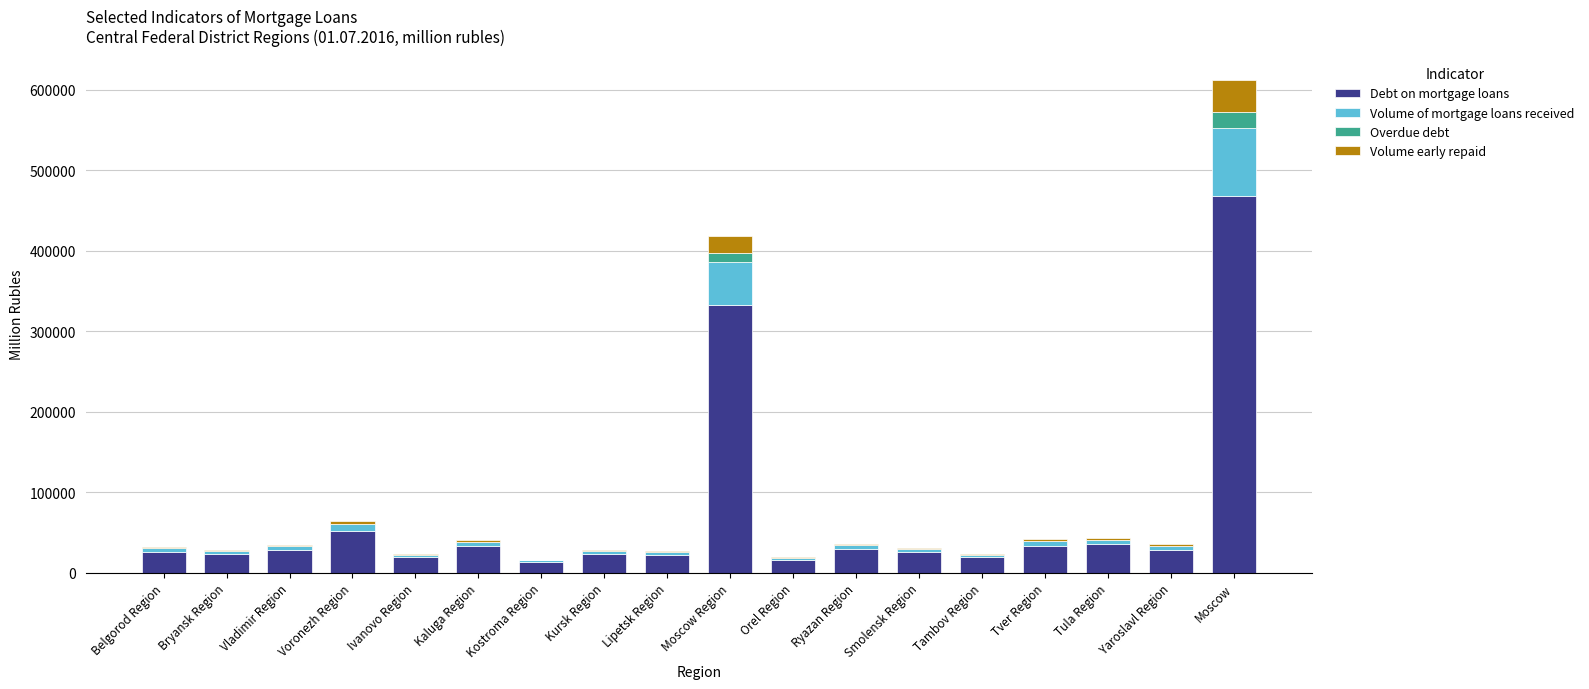

Count the number of categories in the chart.

18